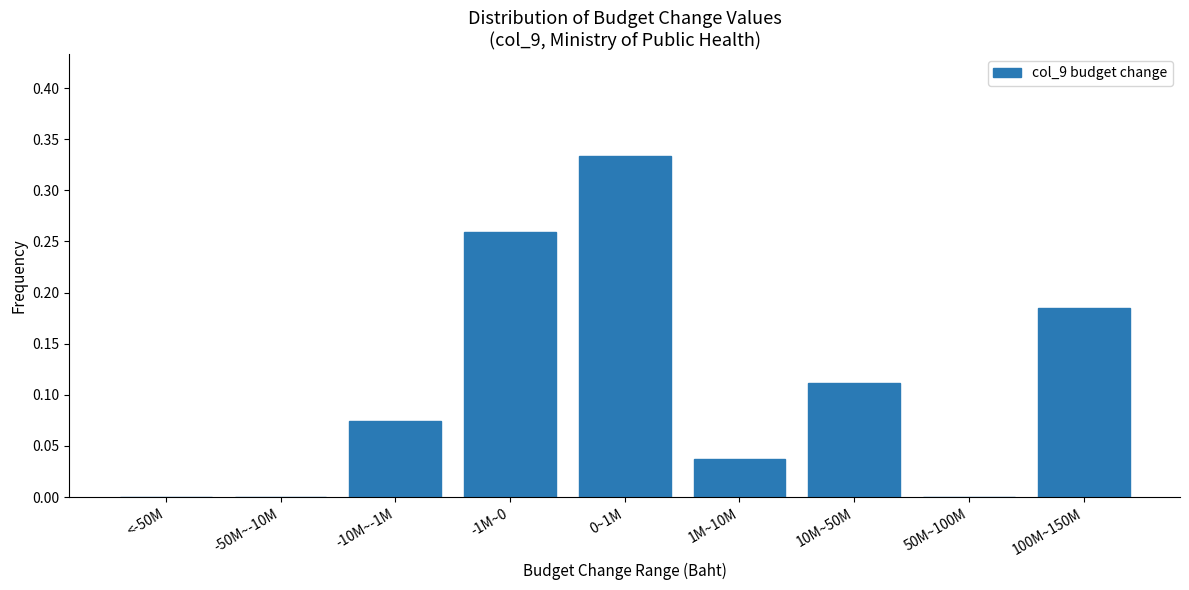

True or false: the data shows 0.2 at -50M~-10M.

False